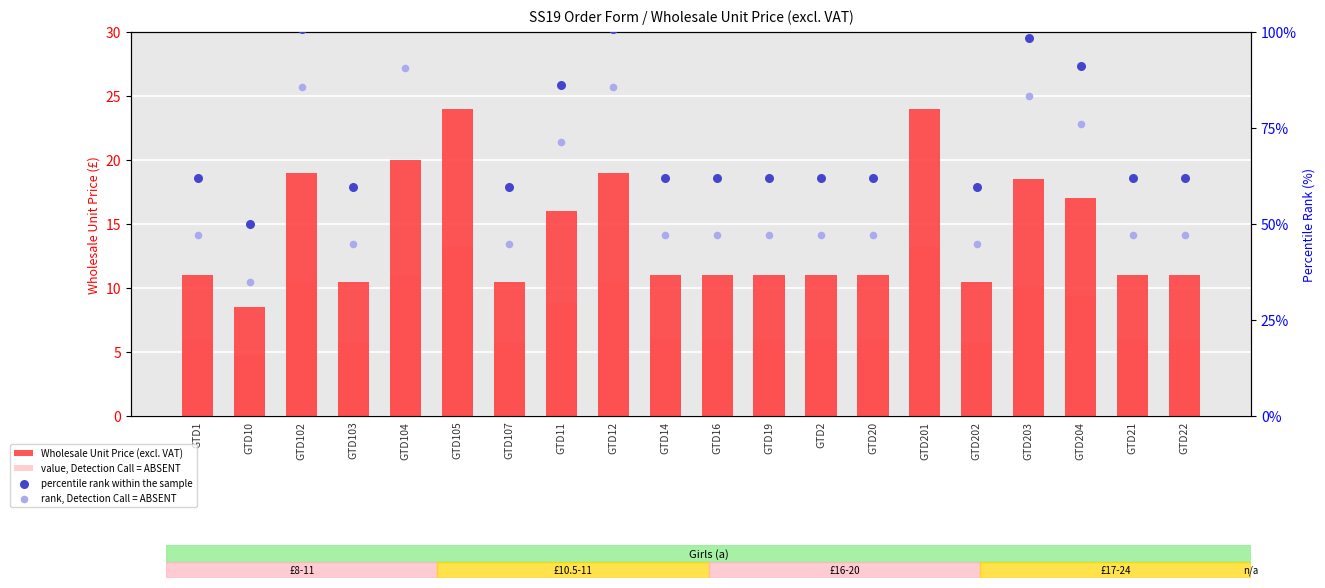

Which series has the largest total across all categories?

percentile rank within the sample